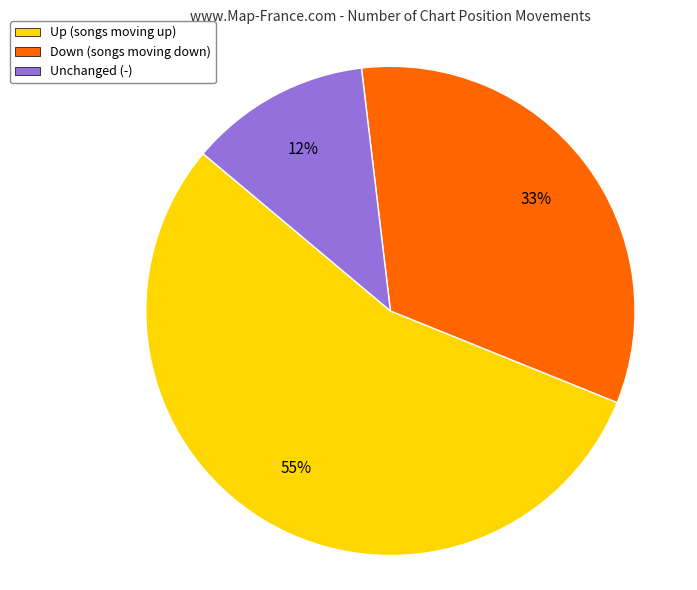

True or false: Up (songs moving up) accounts for 55% of the total.

True